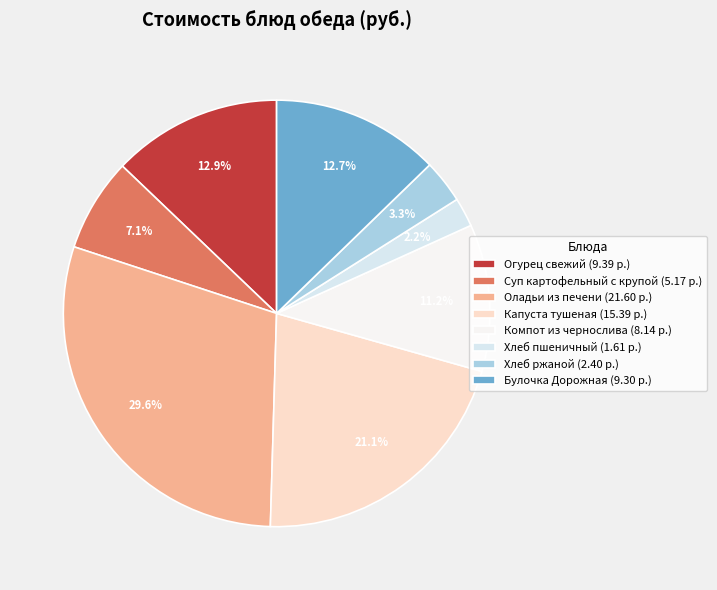

To the nearest percent, what portion does Огурец свежий represent?

13%